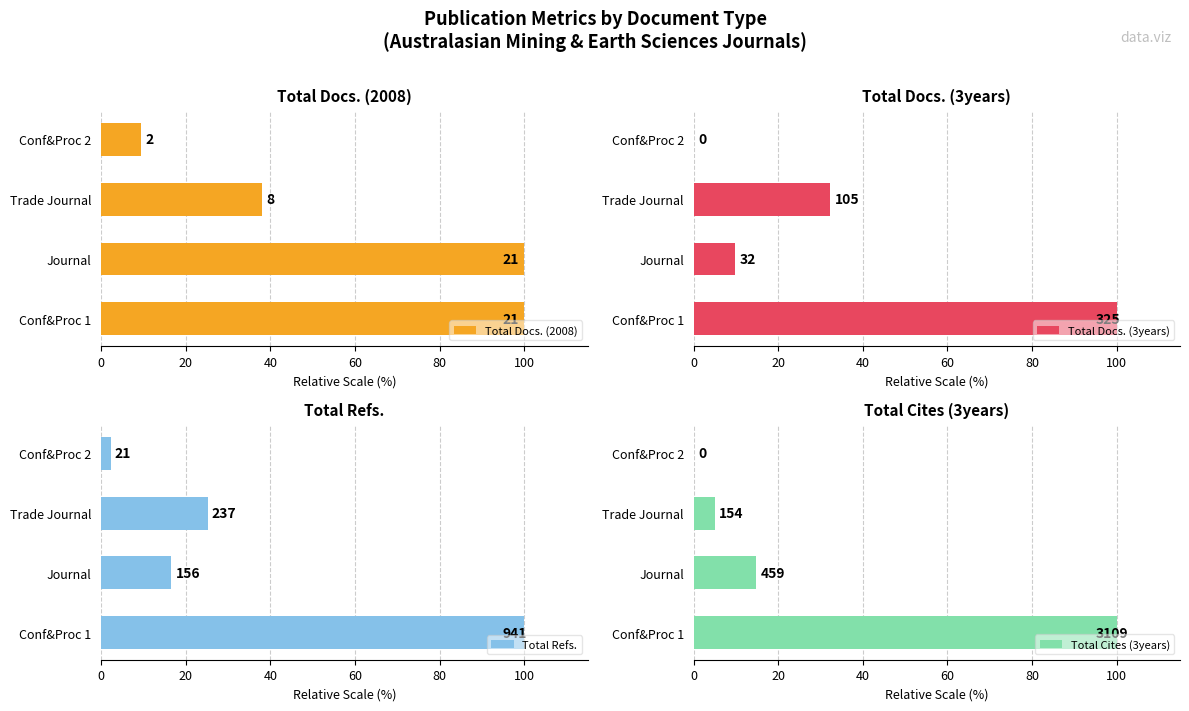

Which series has the widest spread of values?

Total Docs. (3years)